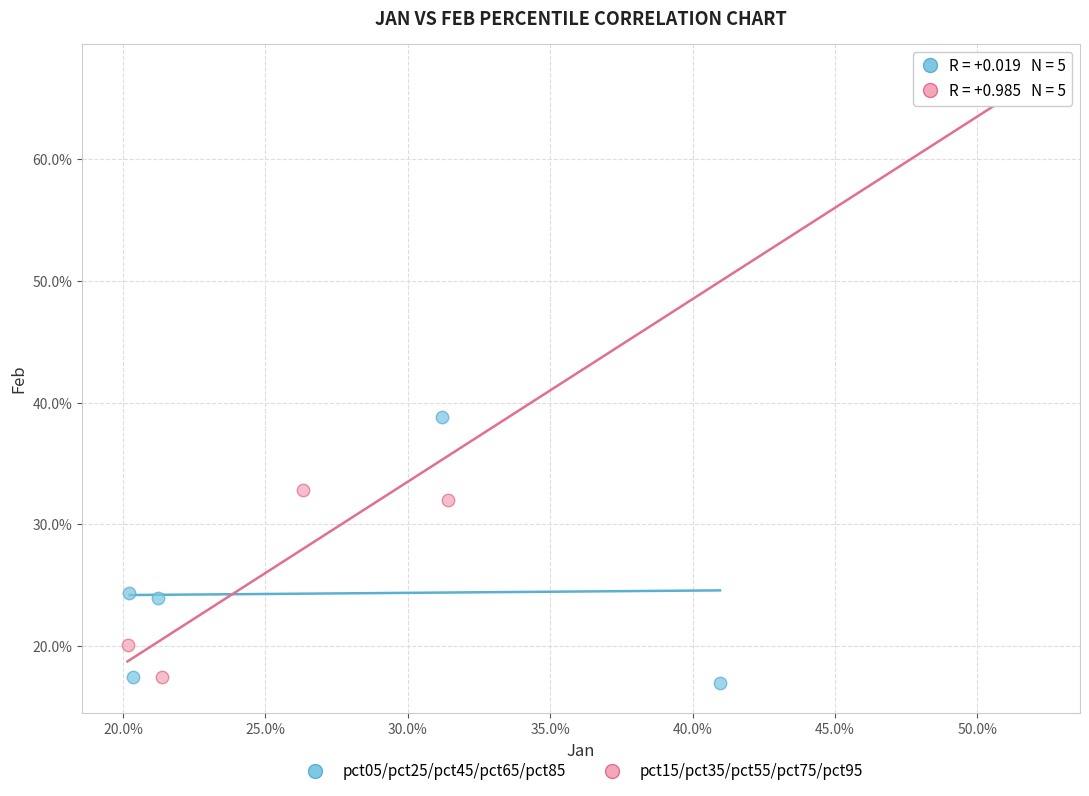

Which series has the largest Y range (max minus min)?

pct15/pct35/pct55/pct75/pct95